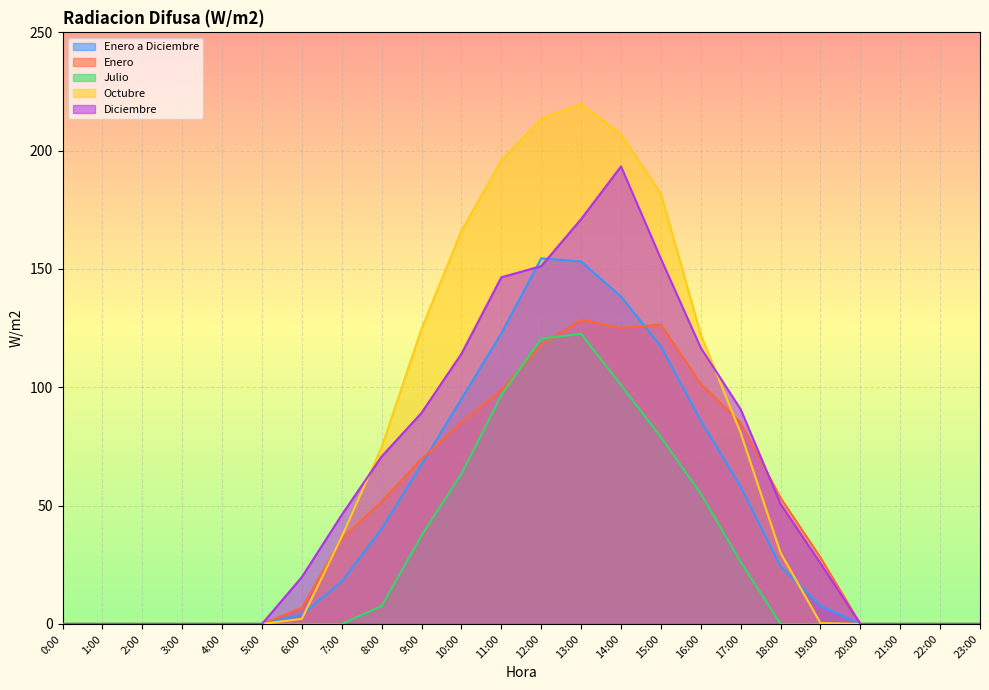

What is the total value across all series at 19:00?

61.8